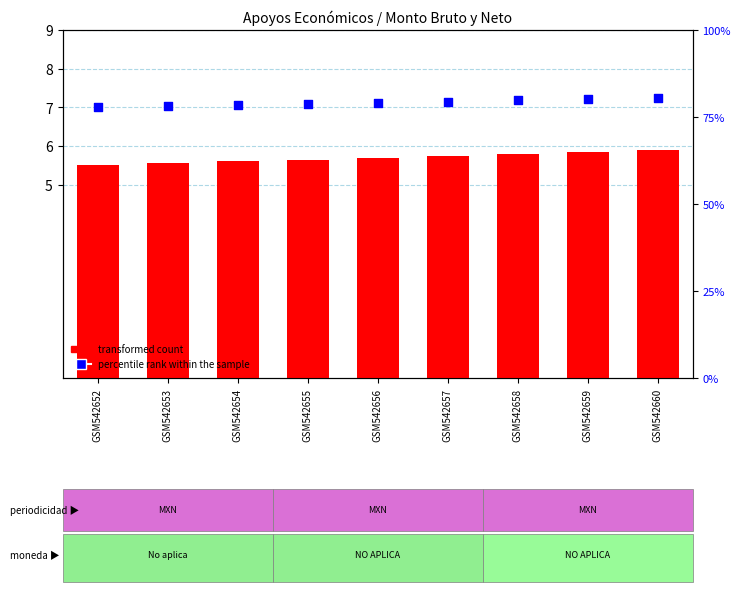

What is the total value across all series at GSM542659?

13.1